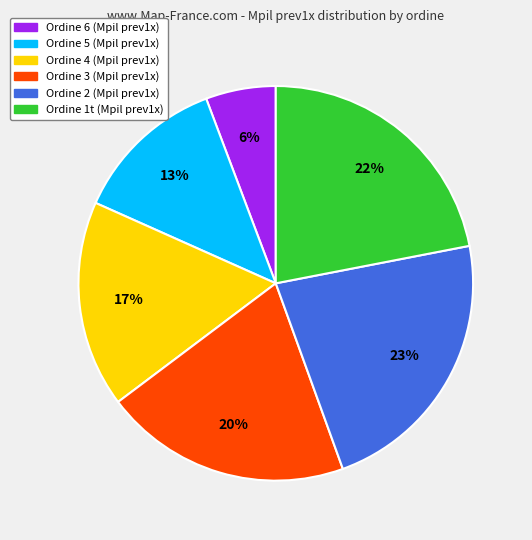

To the nearest percent, what is the average slice percentage?

17%